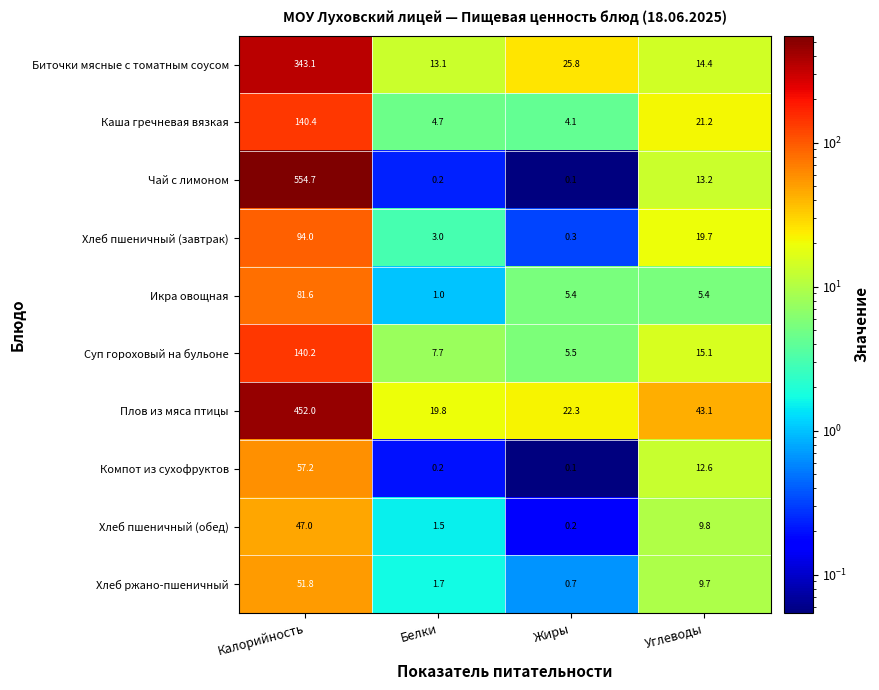

What is the sum of all Компот из сухофруктов values?

70.1